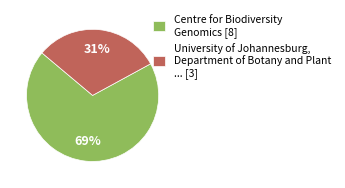

Is there any slice that represents more than half of the pie?

Yes